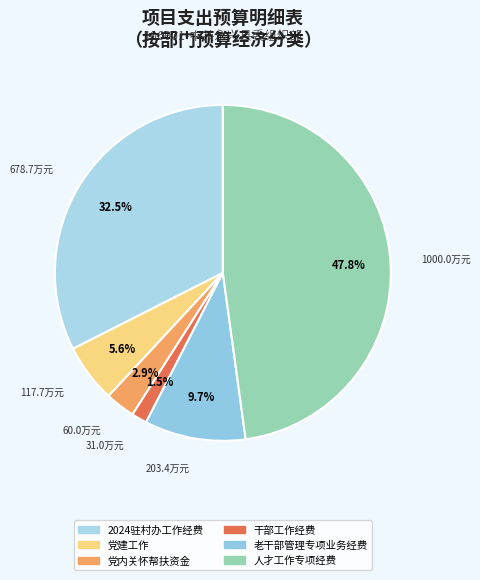

Which slice is the smallest?

干部工作经费